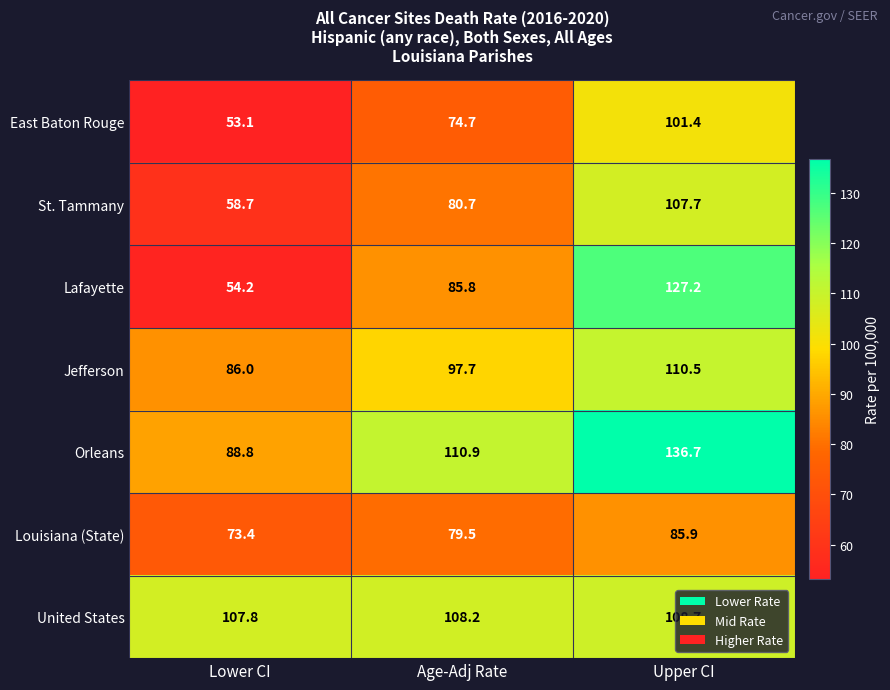

Which label corresponds to the smallest value in the chart?

Lower CI